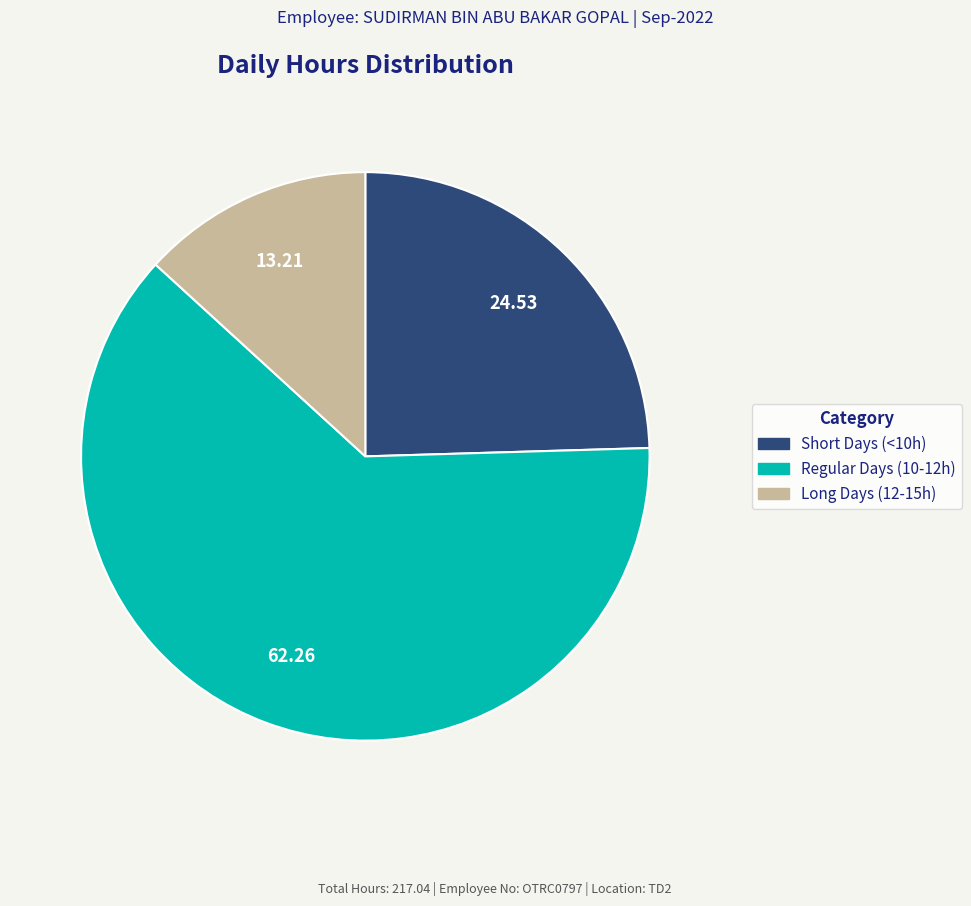

Is there any slice that represents more than half of the pie?

Yes